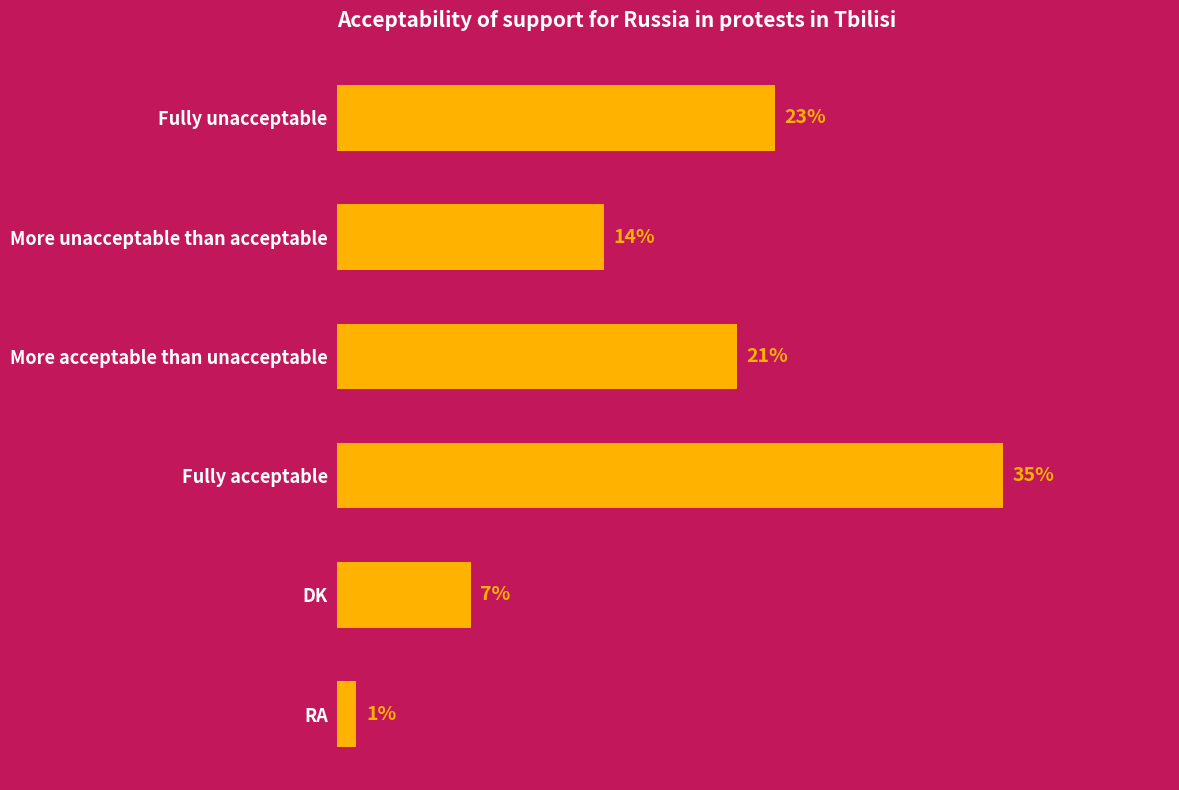

What is the label of the 4th bar from the top?

Fully acceptable